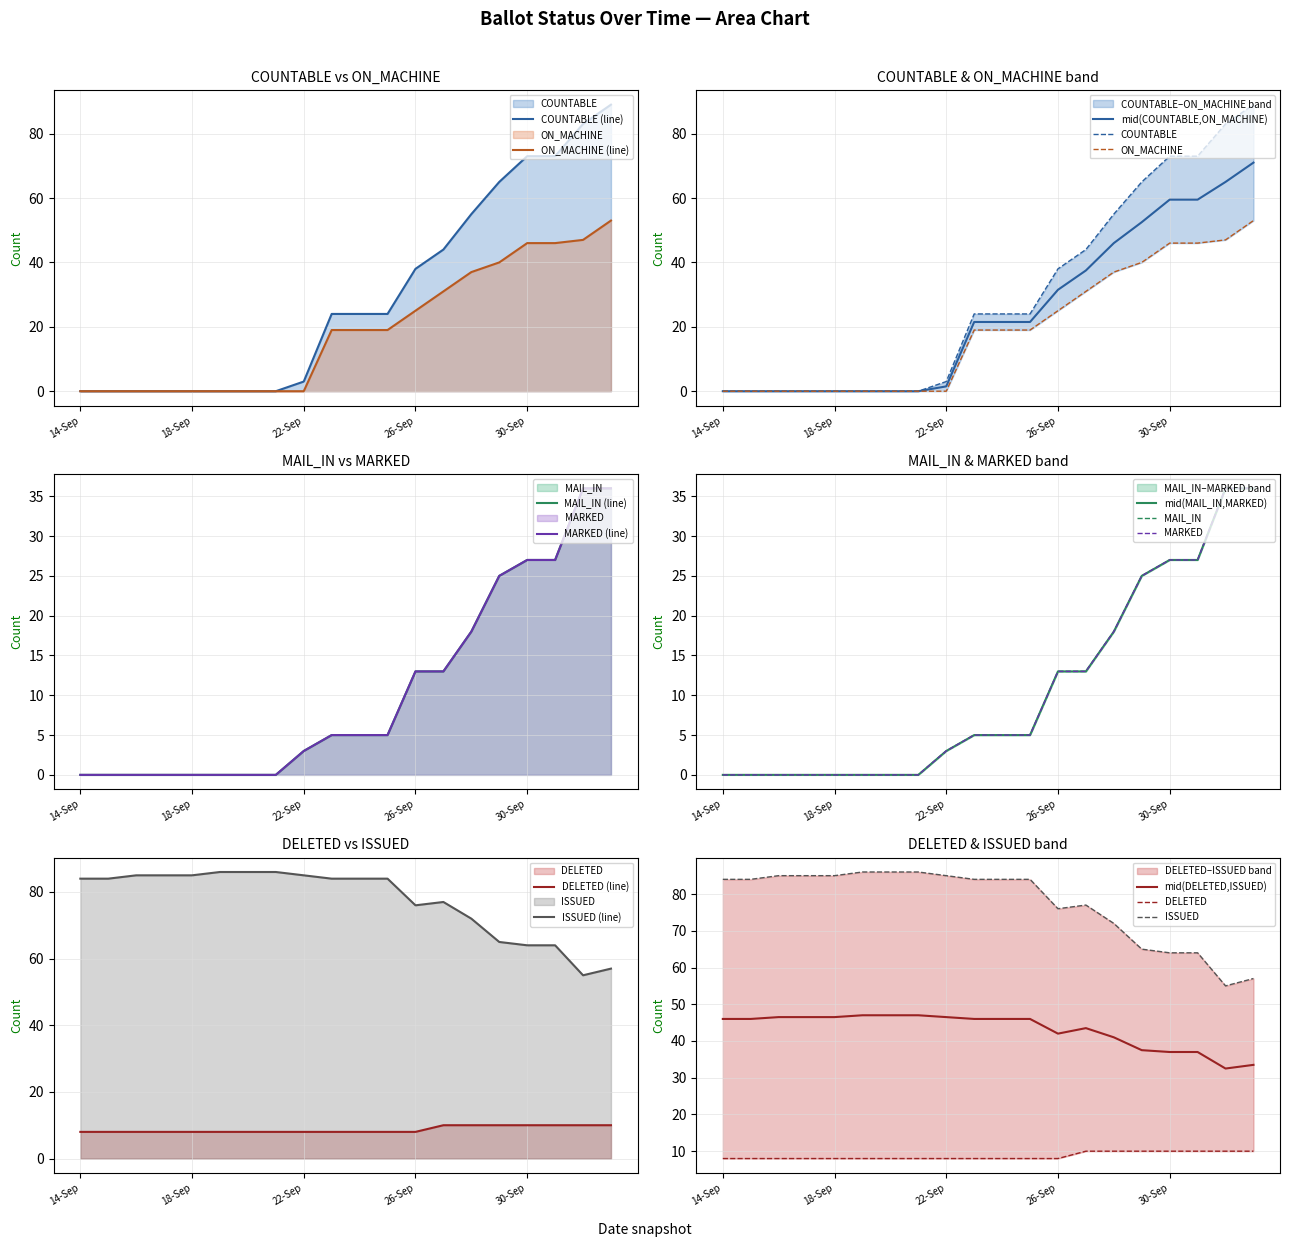

Is it true that mid(COUNTABLE,ON_MACHINE) equals 1.5 at 22-Sep?

True